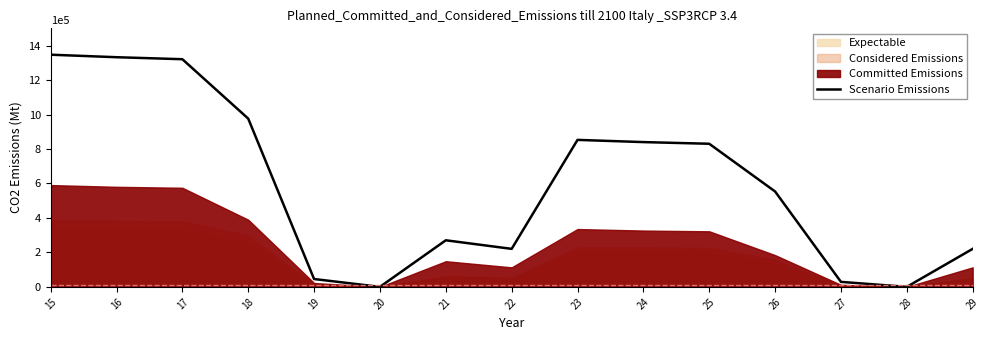

How many categories are shown in the chart?

15